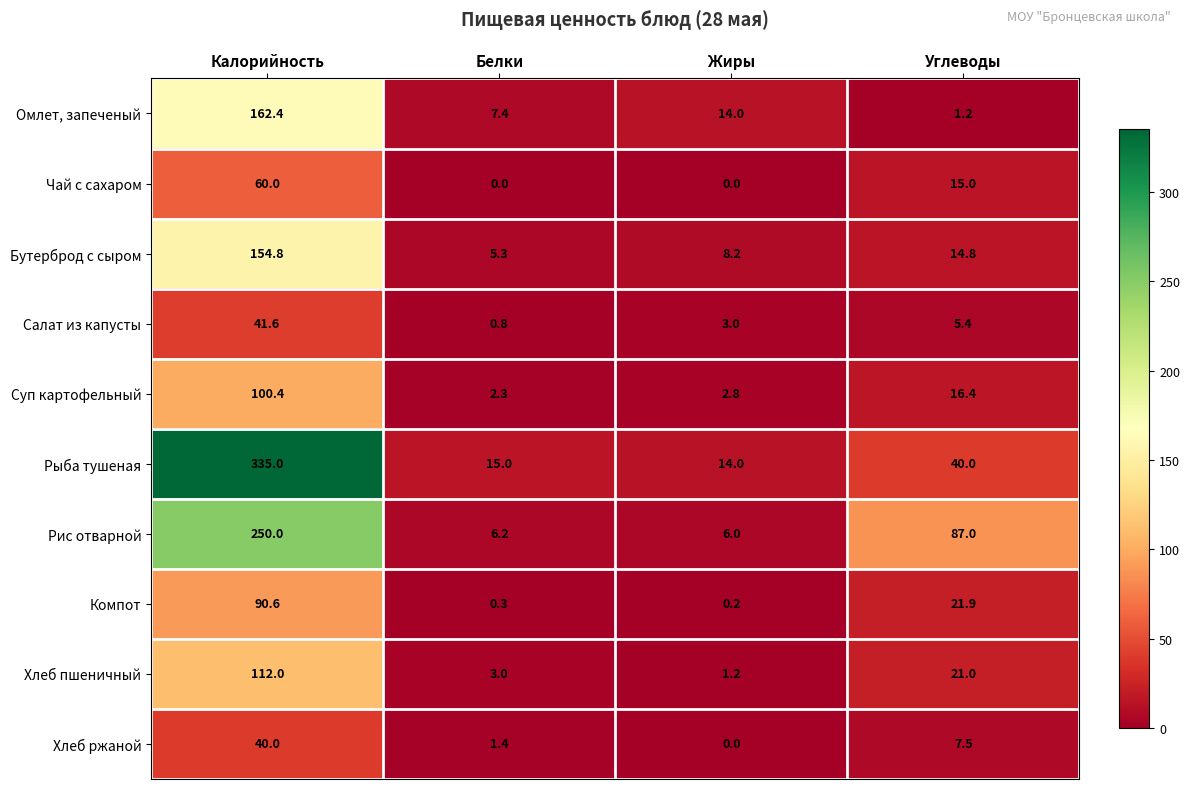

What is the maximum value shown in the chart?

335.0